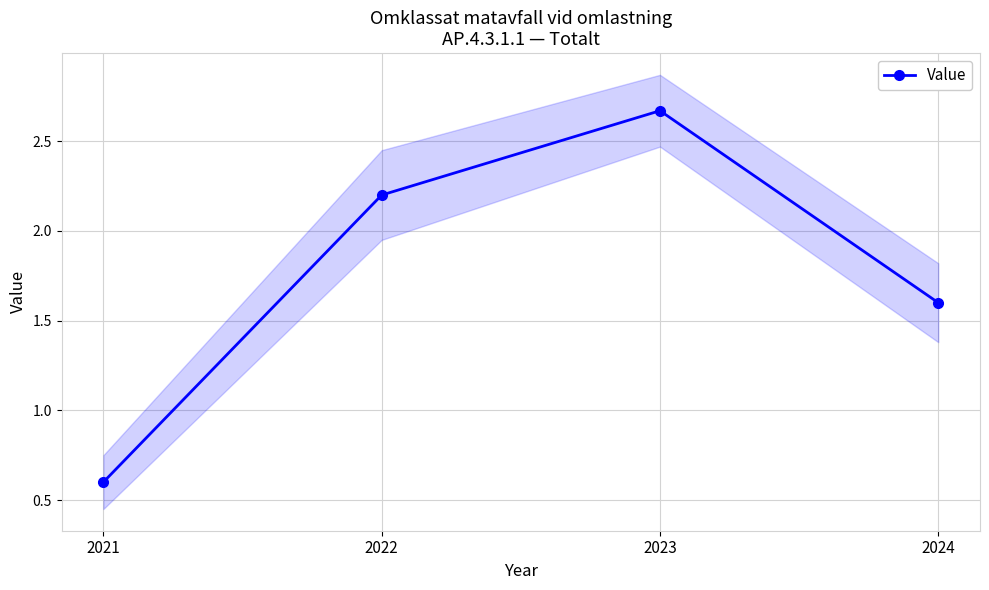

What is the minimum value shown in the chart?

0.6